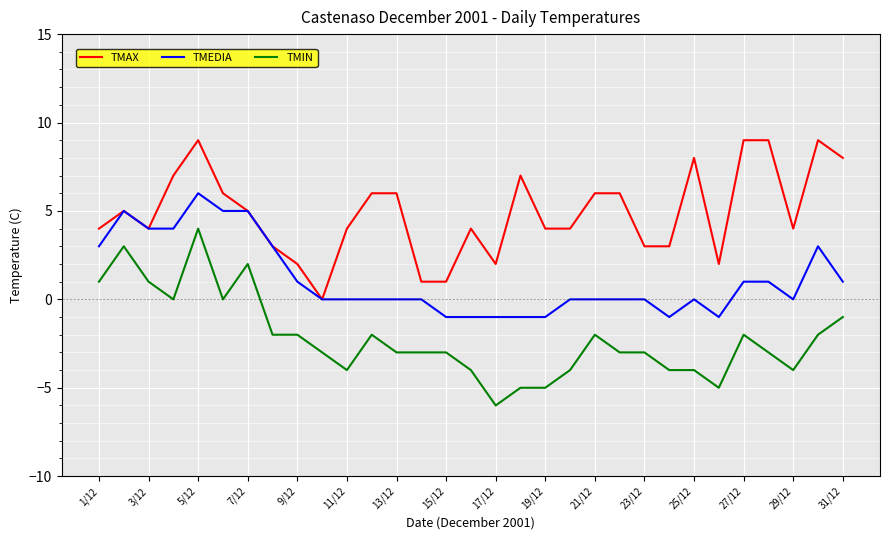

Which series has the largest total across all categories?

TMAX